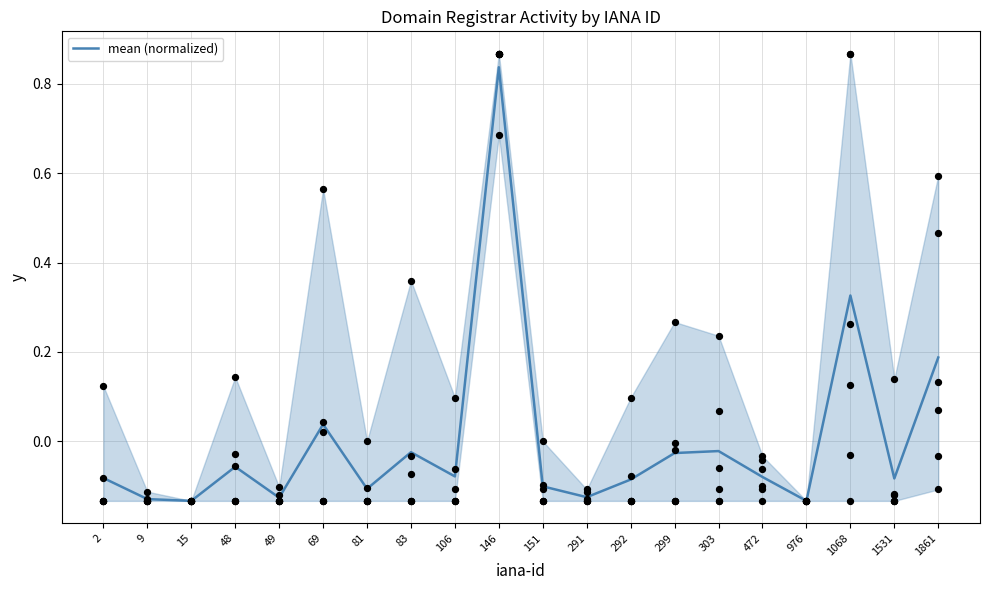

Between 48 and 69, which is larger?

69